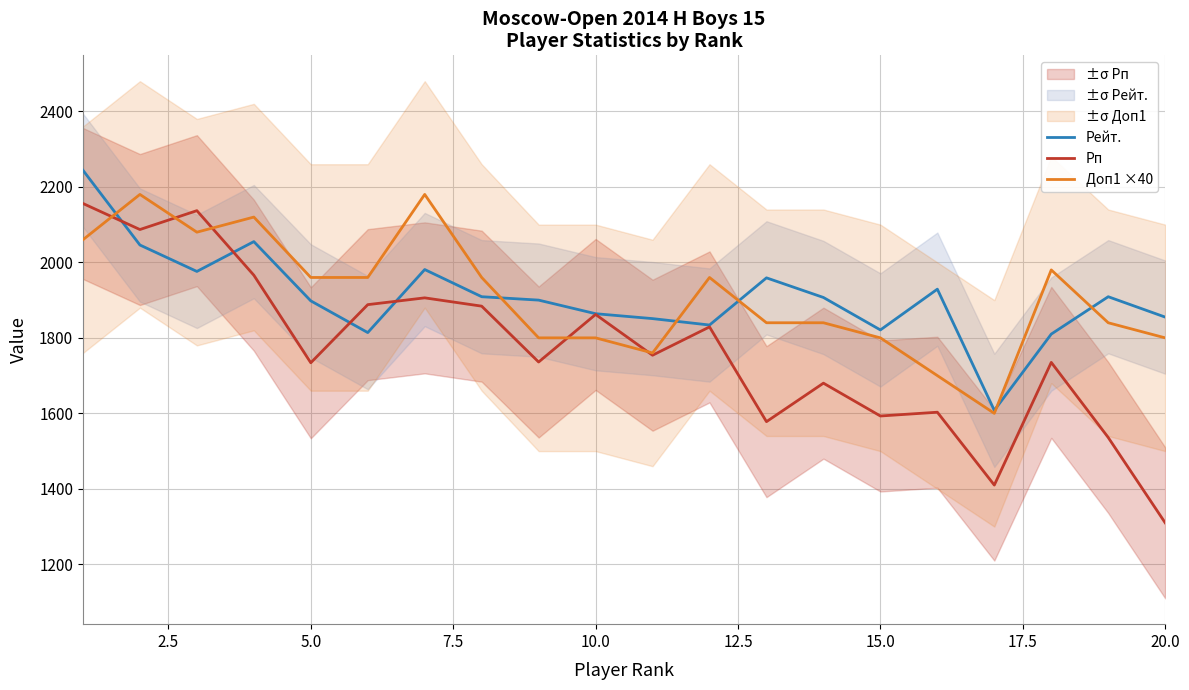

Rank the series by their maximum value, from lowest to highest.

Рп, Доп1 ×40, Рейт.